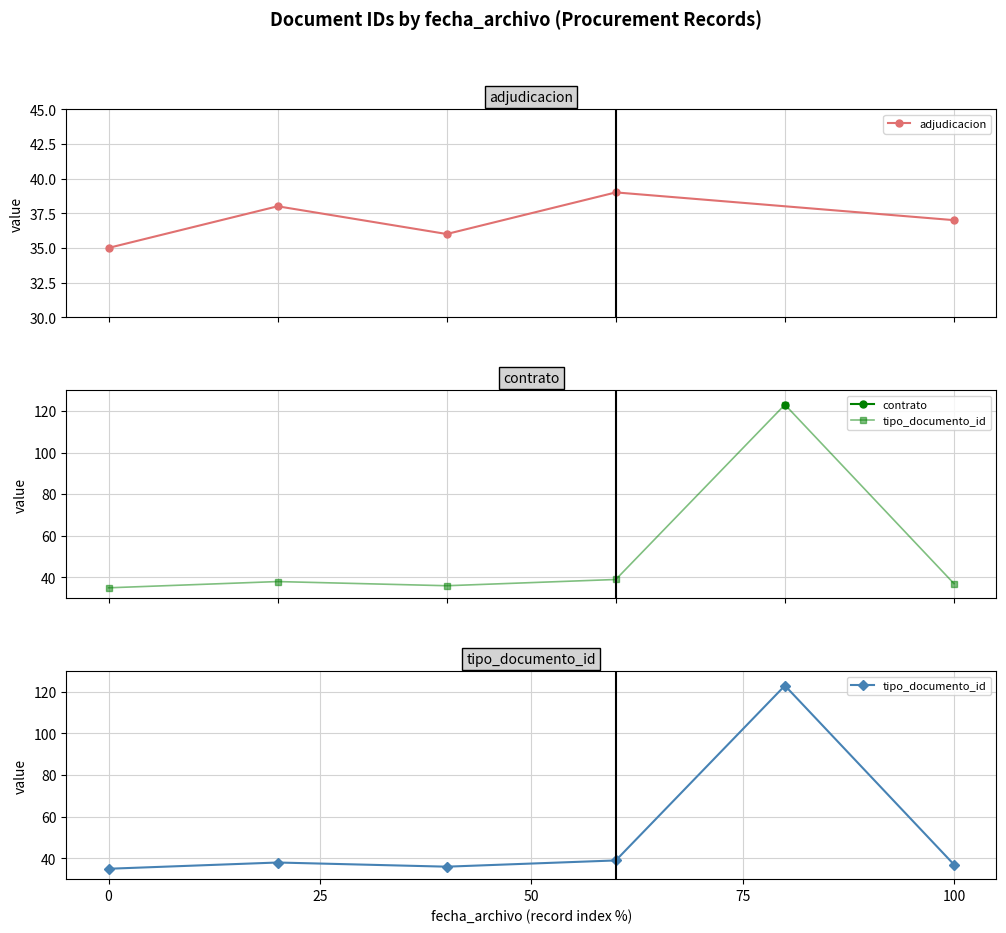

True or false: adjudicacion has more than 1 points higher than both neighbors.

True